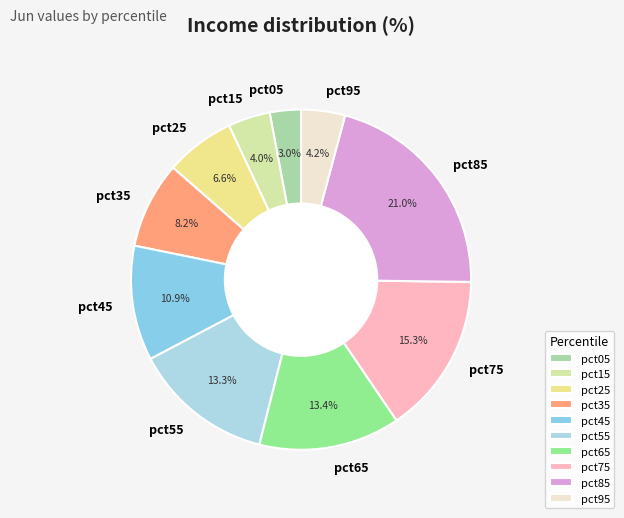

Does any single category account for the majority?

No